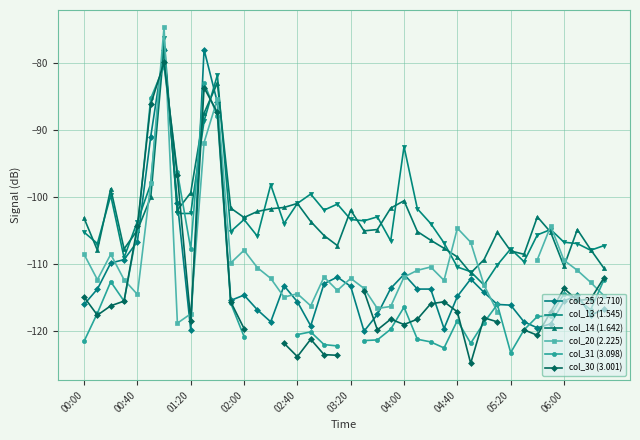

How many distinct data groups are displayed?

6